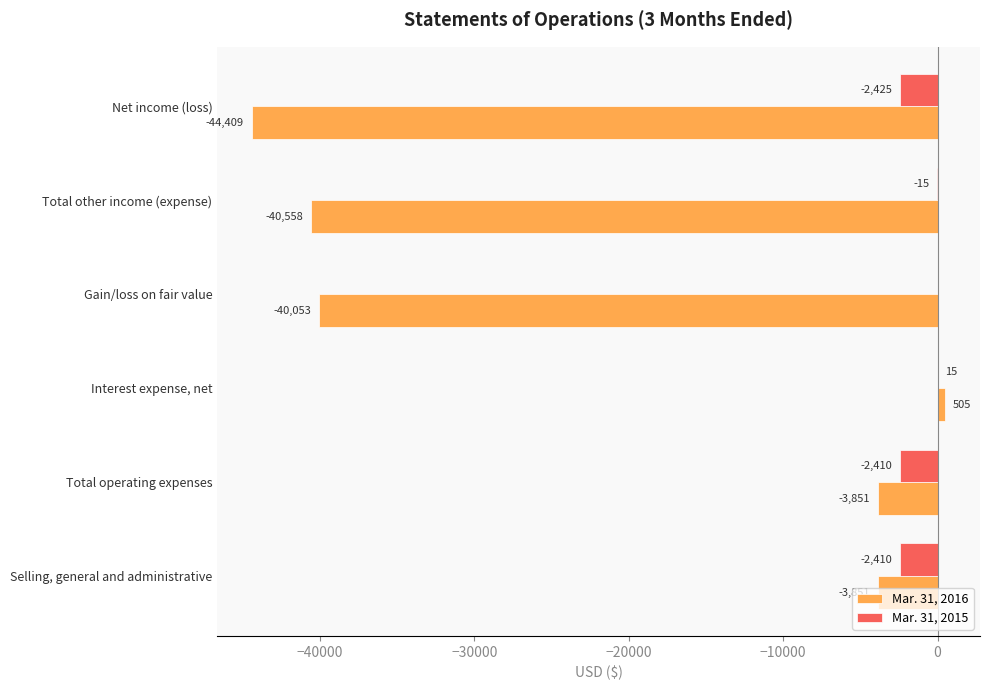

What is the sum of the Mar. 31, 2015 values at Selling, general and administrative and Net income (loss)?

-4835